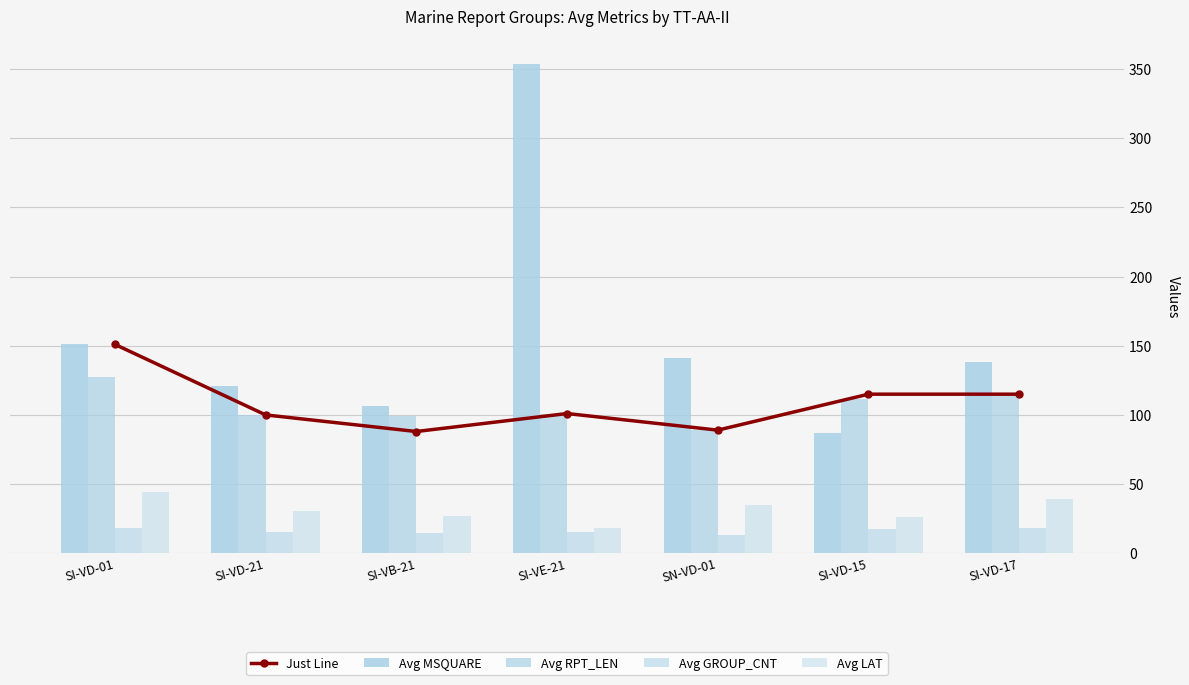

What is the difference between the highest and lowest values at SI-VD-17?

120.5